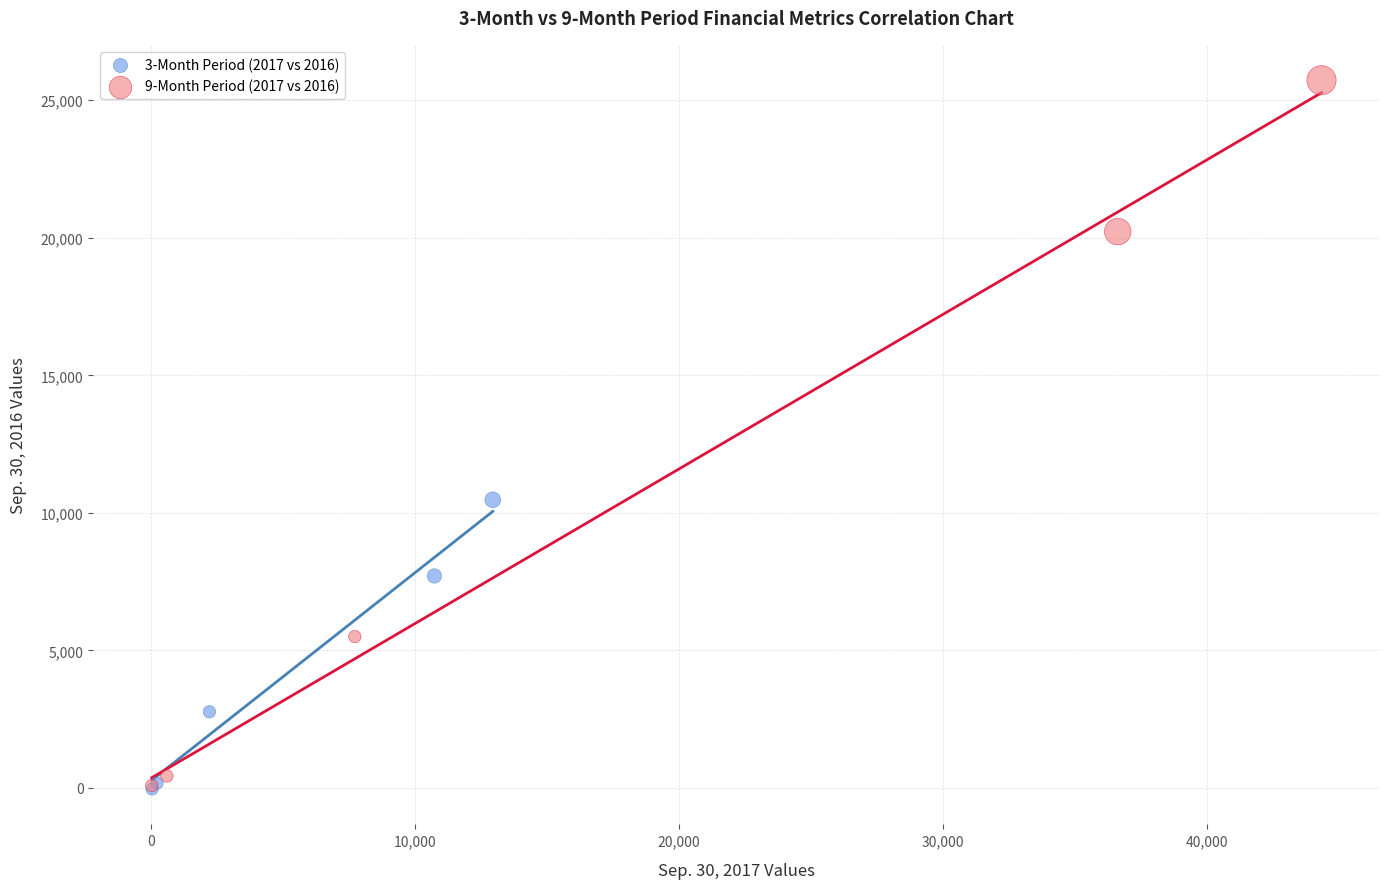

Which series has the largest Y range (max minus min)?

9-Month Period (2017 vs 2016)